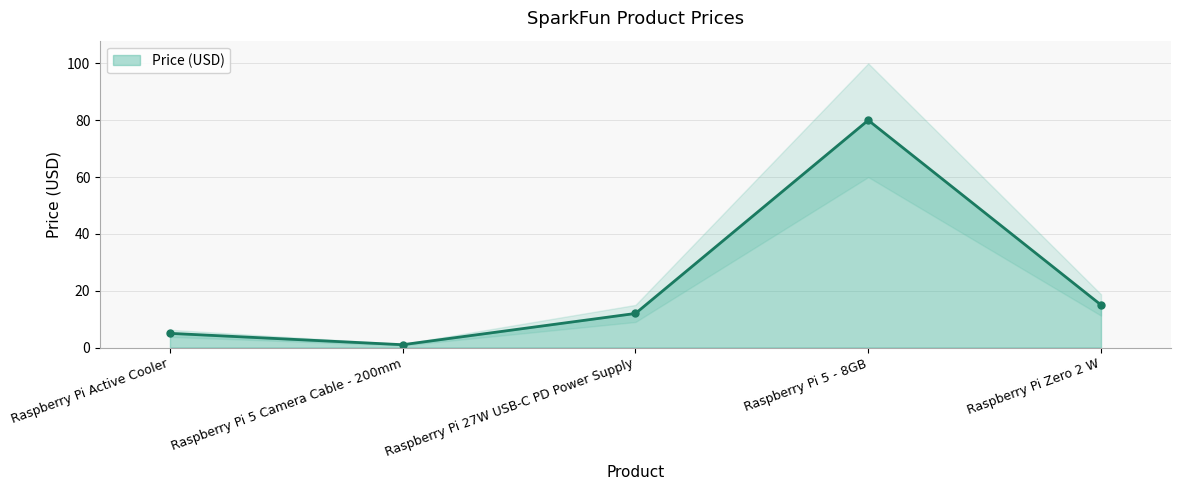

Reading left to right, extract all data points from this chart.

5	1	12	80	15